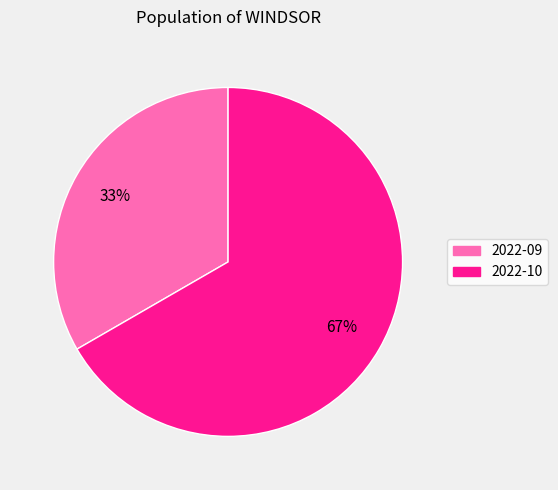

Rank the categories by value from highest to lowest.

2022-10, 2022-09